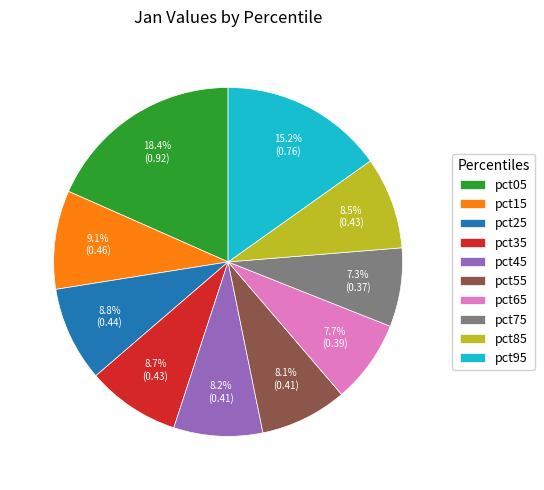

Which has a higher value, pct75 or pct05?

pct05